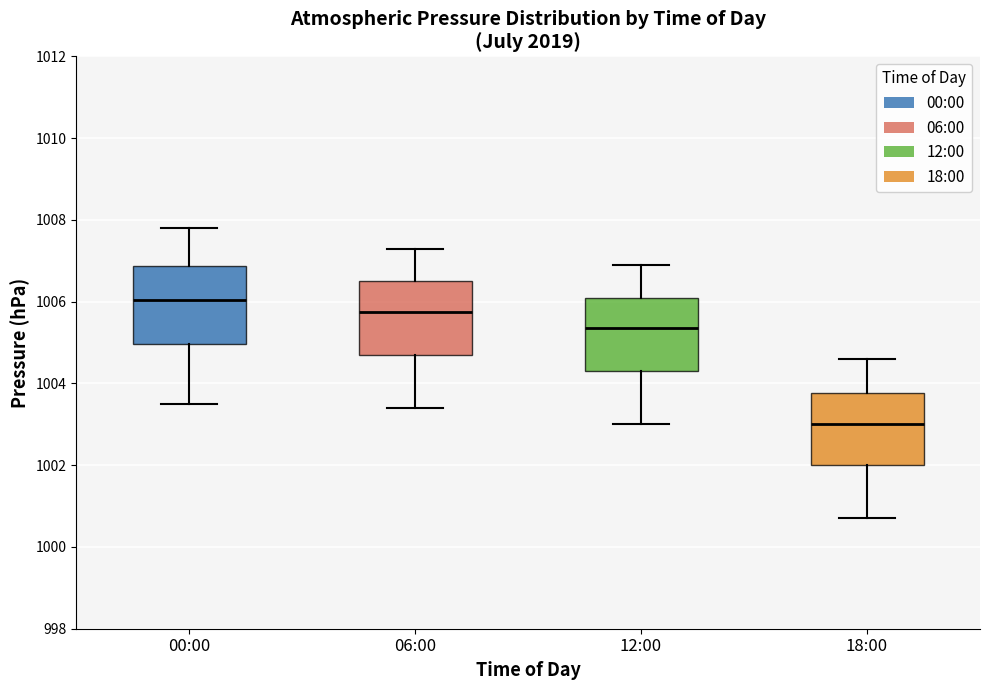

Reading left to right, transcribe this box plot: for each box, give where its median line is, the range the box spans, and where its two whiskers end, as read against the y-axis. The values are not printed on the chart, so give them approximately, as read against the axis.

00:00: median 1006.0, box 1005.0 to 1006.8, whiskers 1003.6 to 1007.8
06:00: median 1005.8, box 1004.8 to 1006.6, whiskers 1003.4 to 1007.4
12:00: median 1005.4, box 1004.4 to 1006.2, whiskers 1003.0 to 1007.0
18:00: median 1003.0, box 1002.0 to 1003.8, whiskers 1000.8 to 1004.6